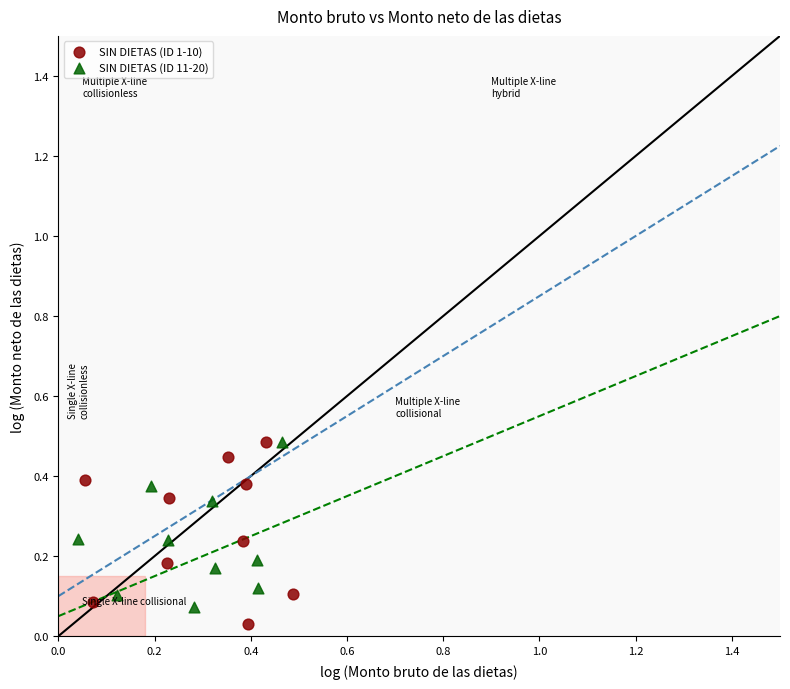

Which series has the largest Y range (max minus min)?

SIN DIETAS (ID 1-10)